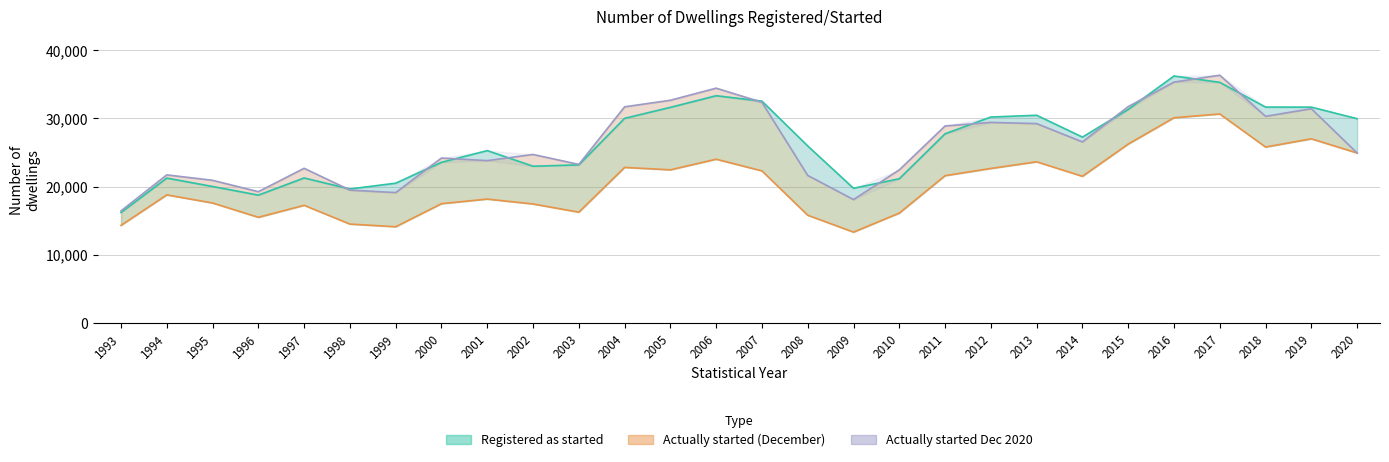

What is the total value across all series at 2015?

89245